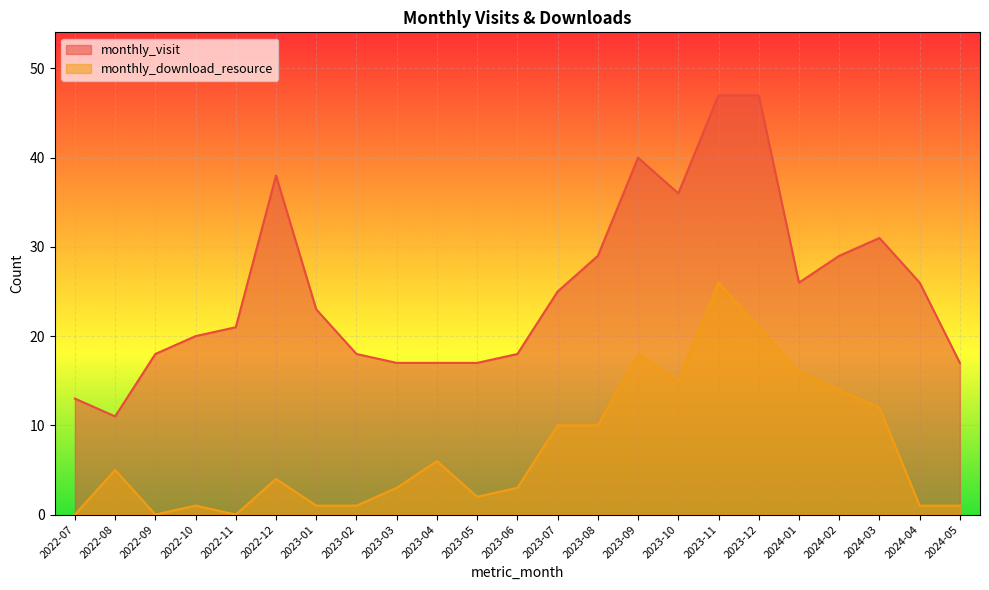

What is the average value of the monthly_download_resource series?

7